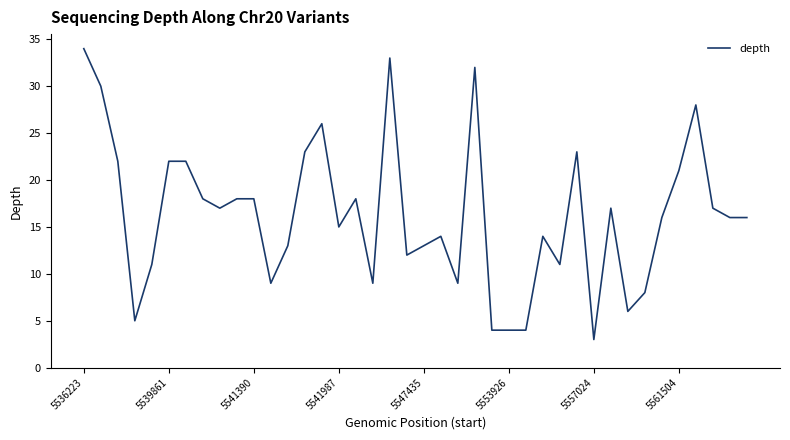

What is the maximum value shown in the chart?

34